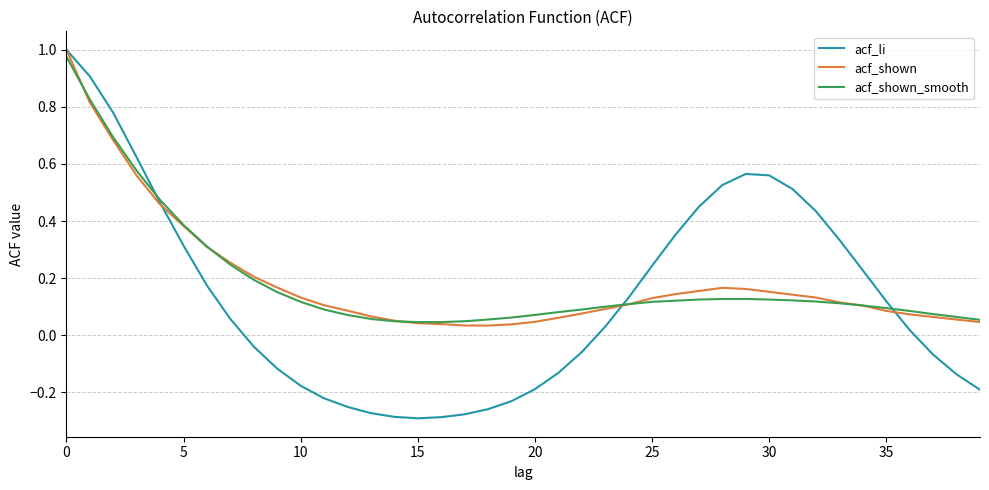

Which series has the largest range (max minus min)?

acf_li